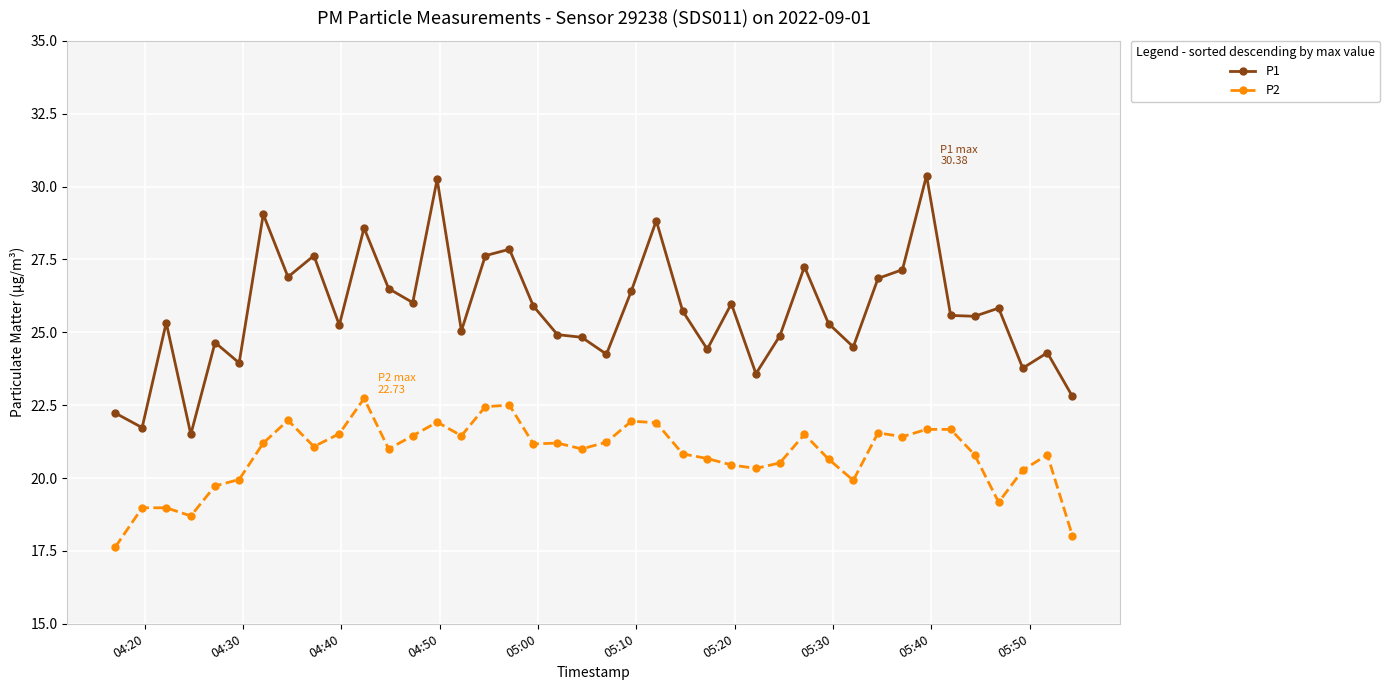

What is the highest value of the P2 series?

22.7